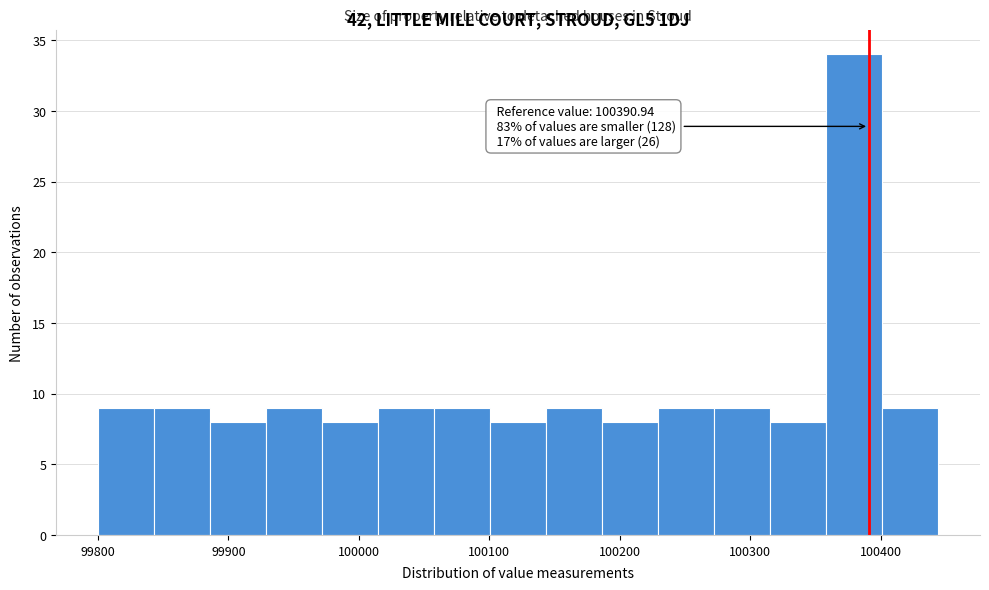

Which range on the x-axis has the tallest bar?

100360 to 100400